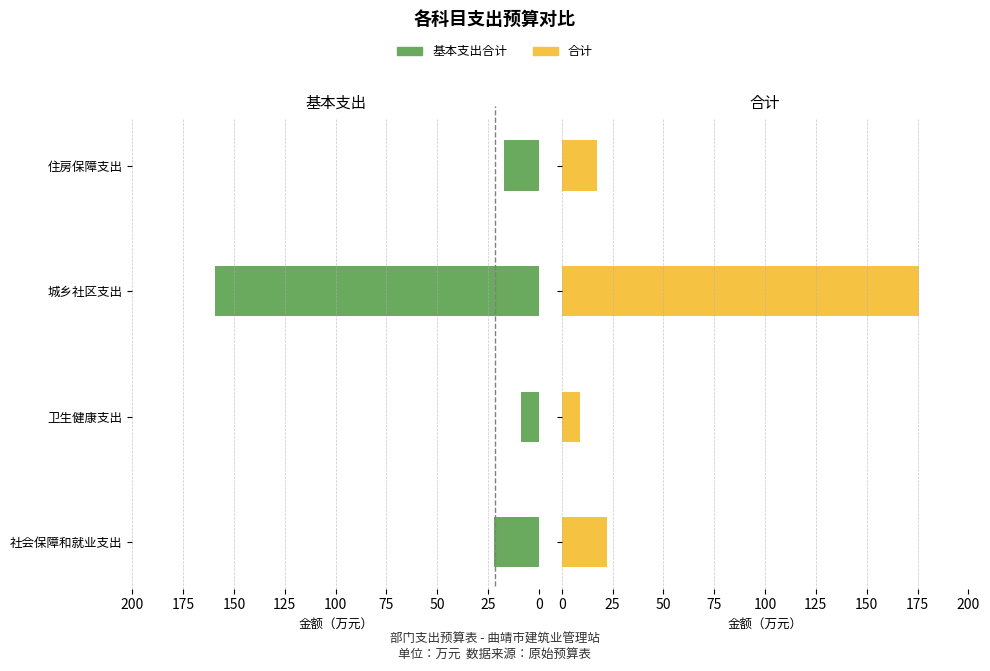

Rank the series at 城乡社区支出 from lowest to highest value.

基本支出合计, 合计